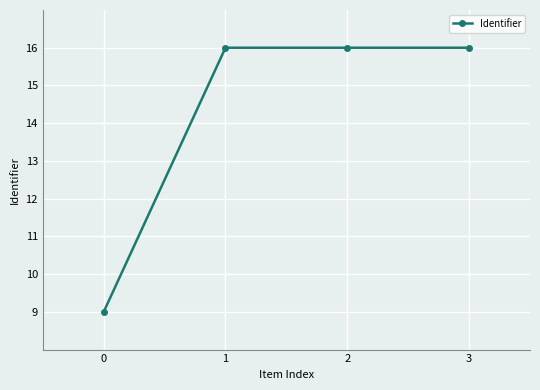

What is the smallest value displayed?

9.0